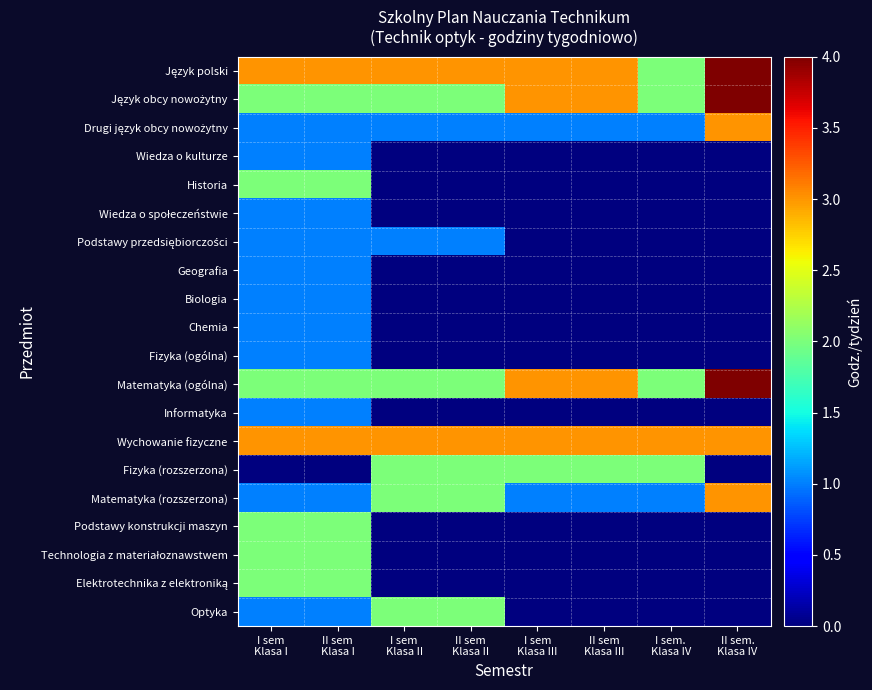

Which label corresponds to the smallest value in the chart?

I sem
Klasa II